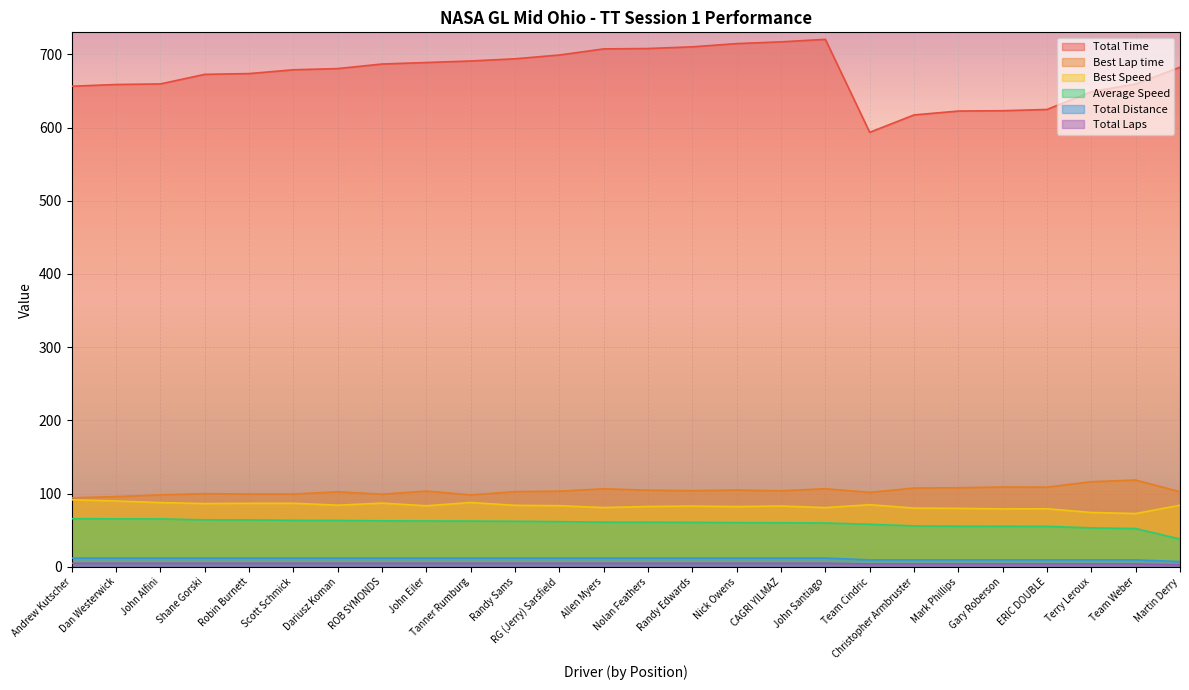

How many distinct data groups are displayed?

6